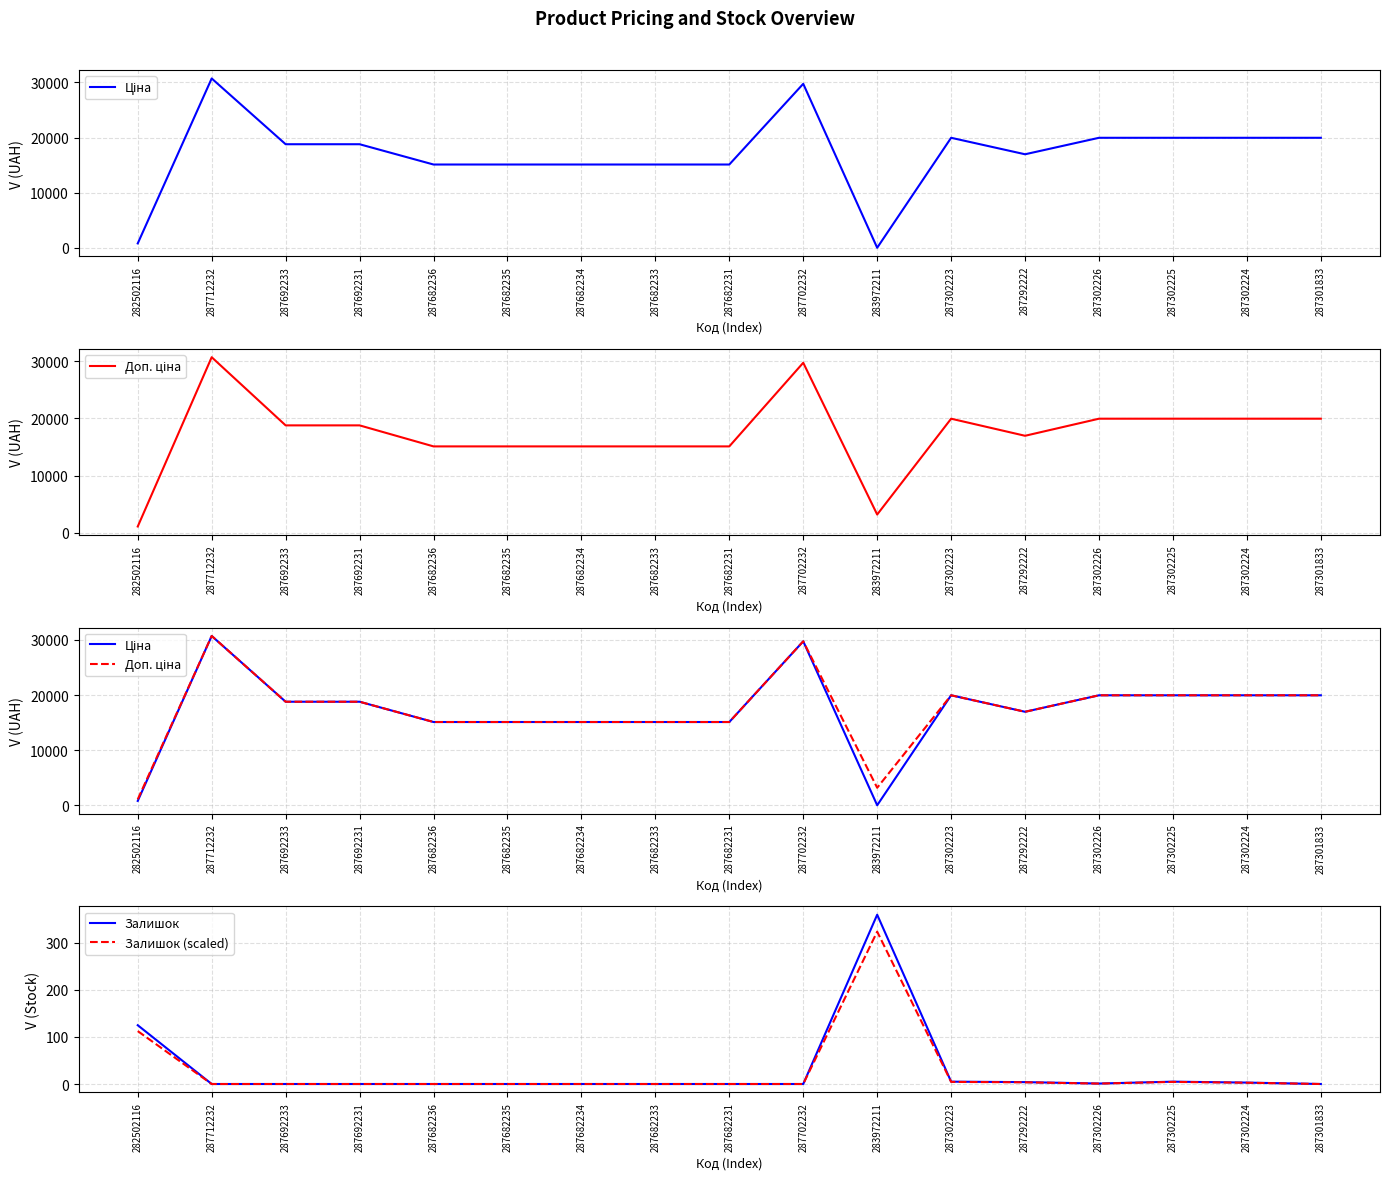

Between 282502116 and 287292222, which is larger?

287292222